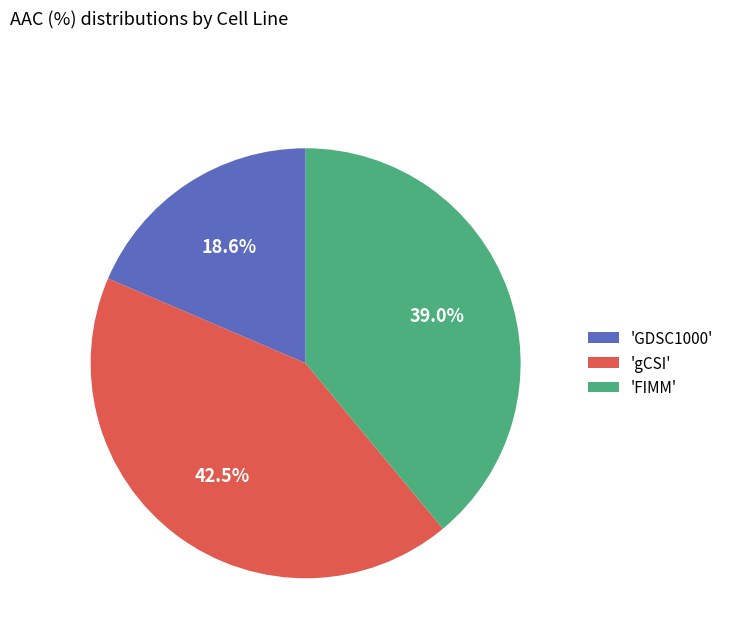

Is there any slice that represents more than half of the pie?

No